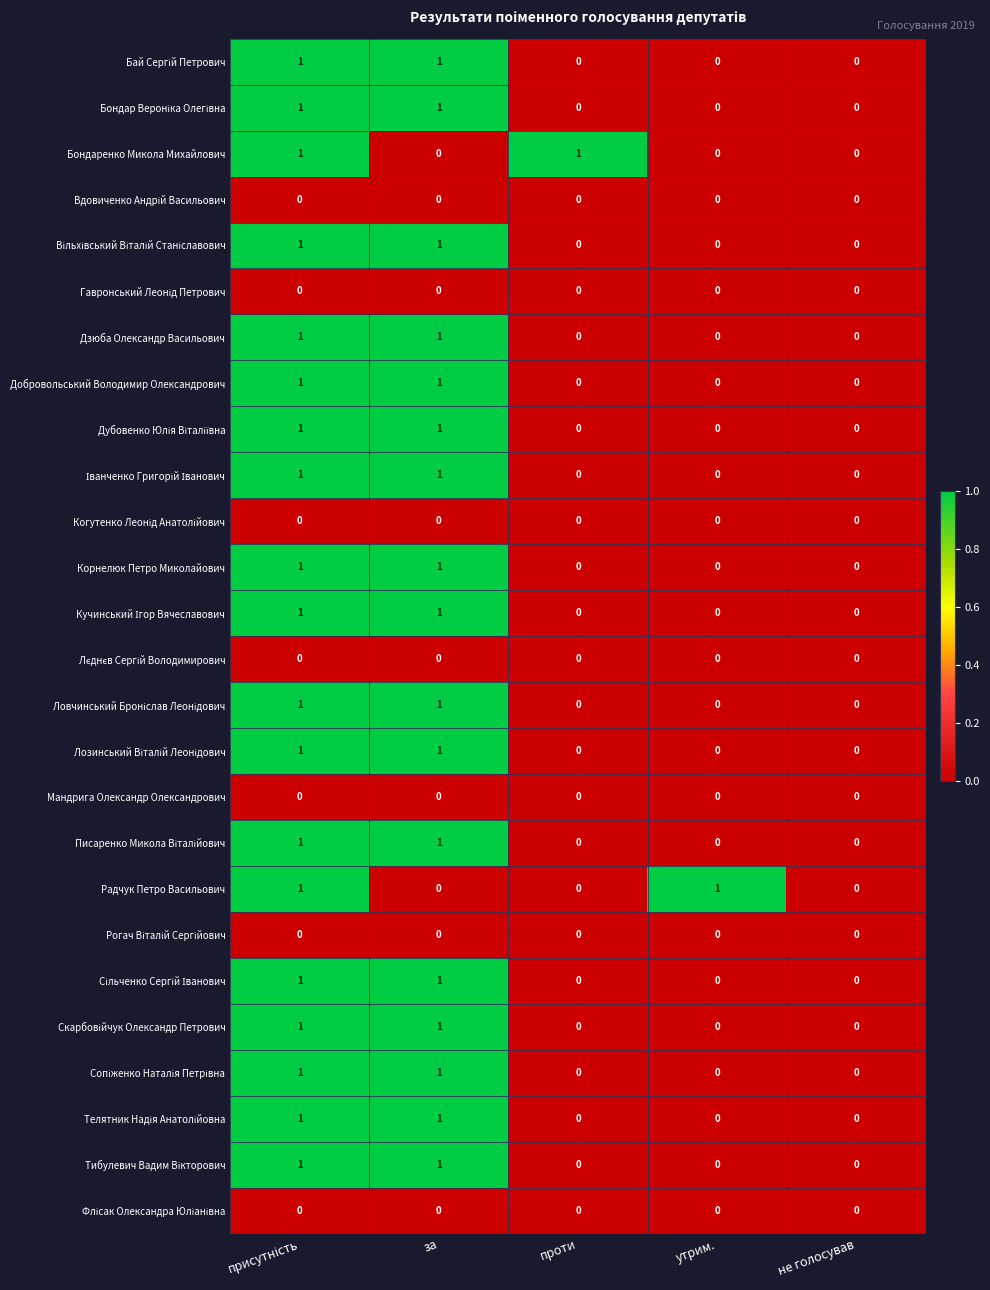

How many data points does each series have?

5